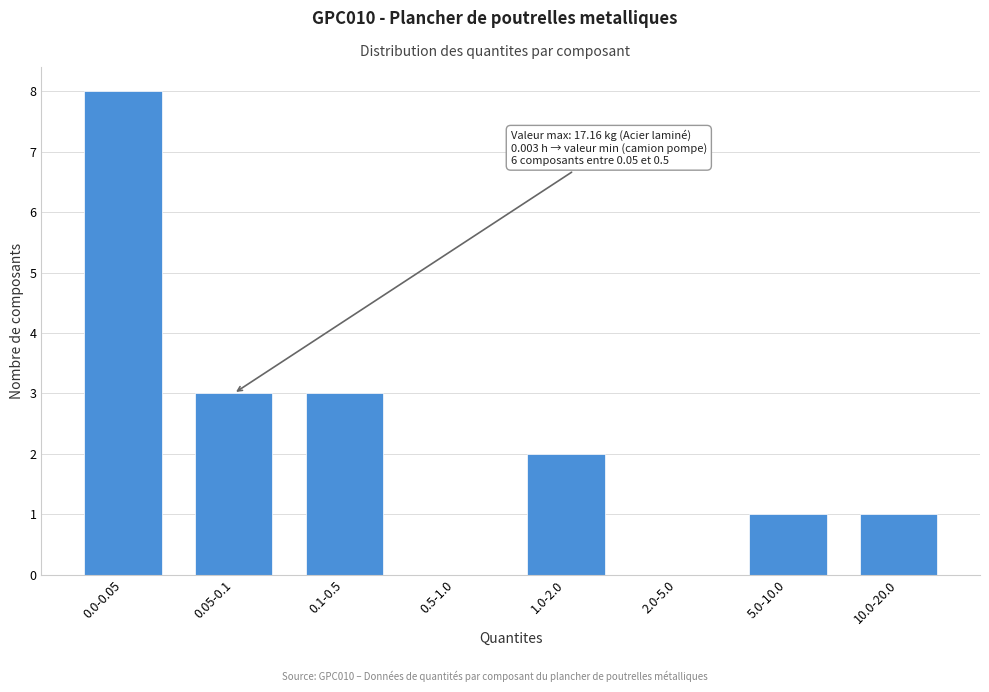

Reading right to left, extract all data points from this chart.

10.0-20.0=1	5.0-10.0=1	2.0-5.0=0	1.0-2.0=2	0.5-1.0=0	0.1-0.5=3	0.05-0.1=3	0.0-0.05=8